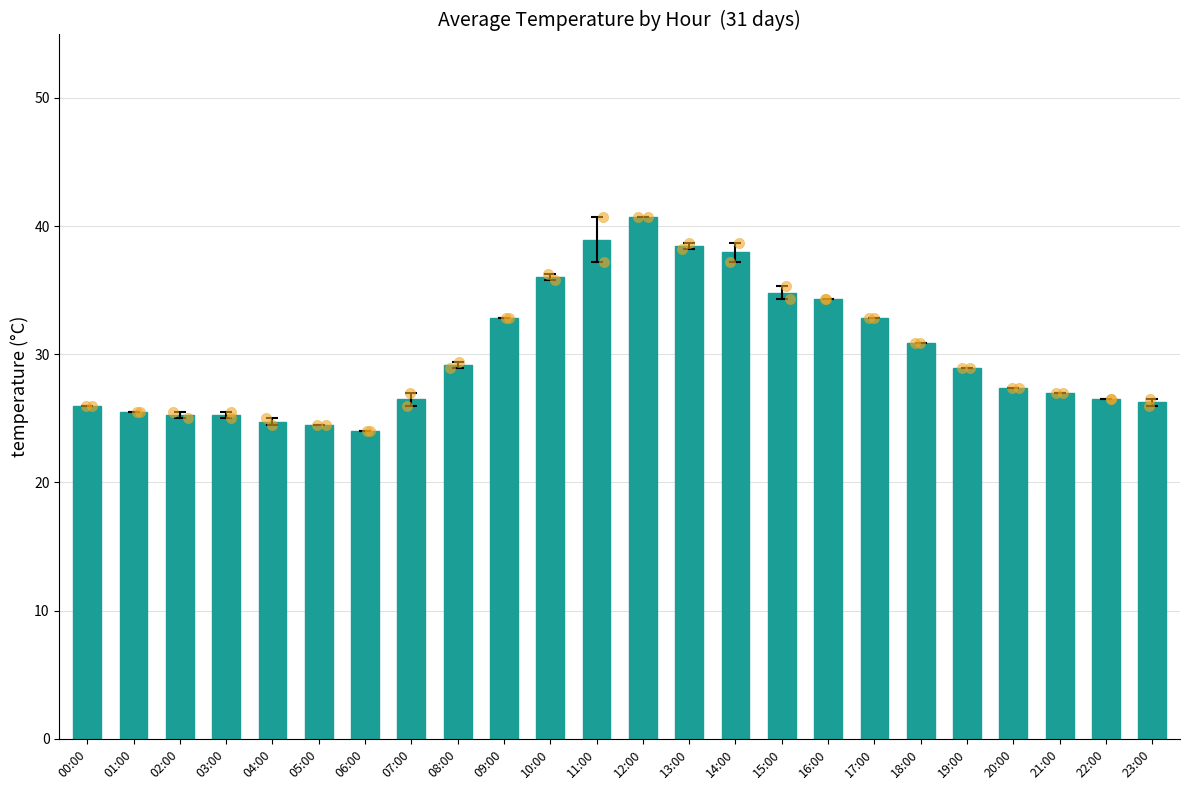

What is the change in value from 07:00 to 12:00?

+14.2